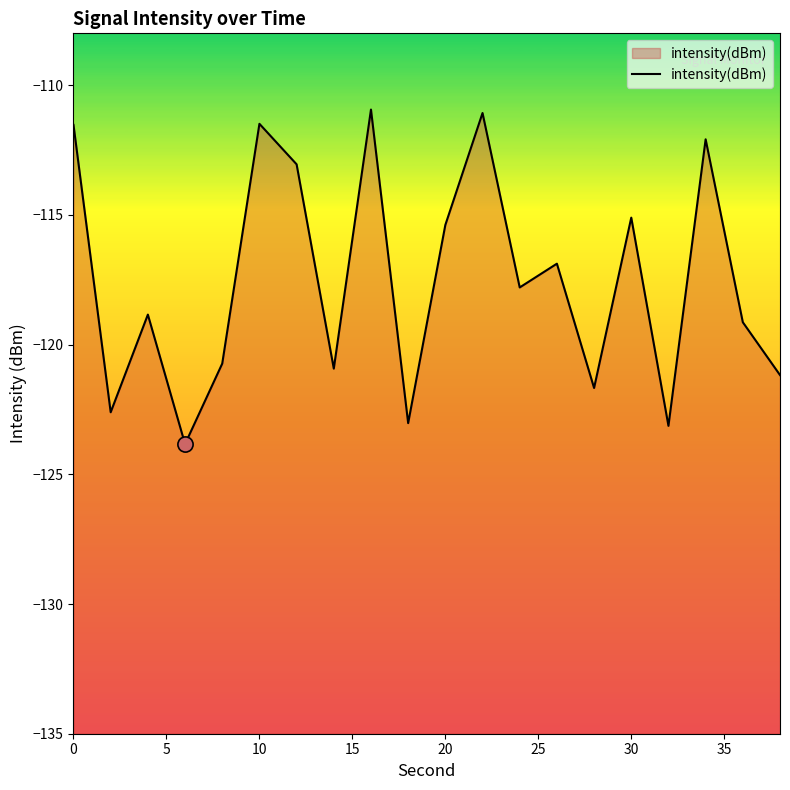

Between 20 and 15, which is larger?

20